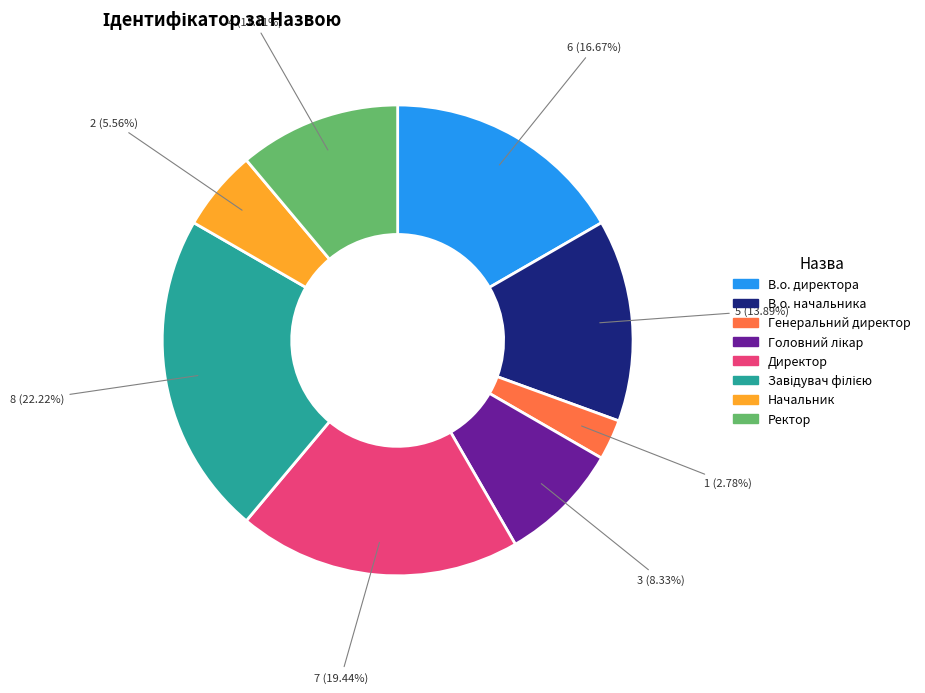

What is the smallest slice in the pie chart?

Генеральний директор